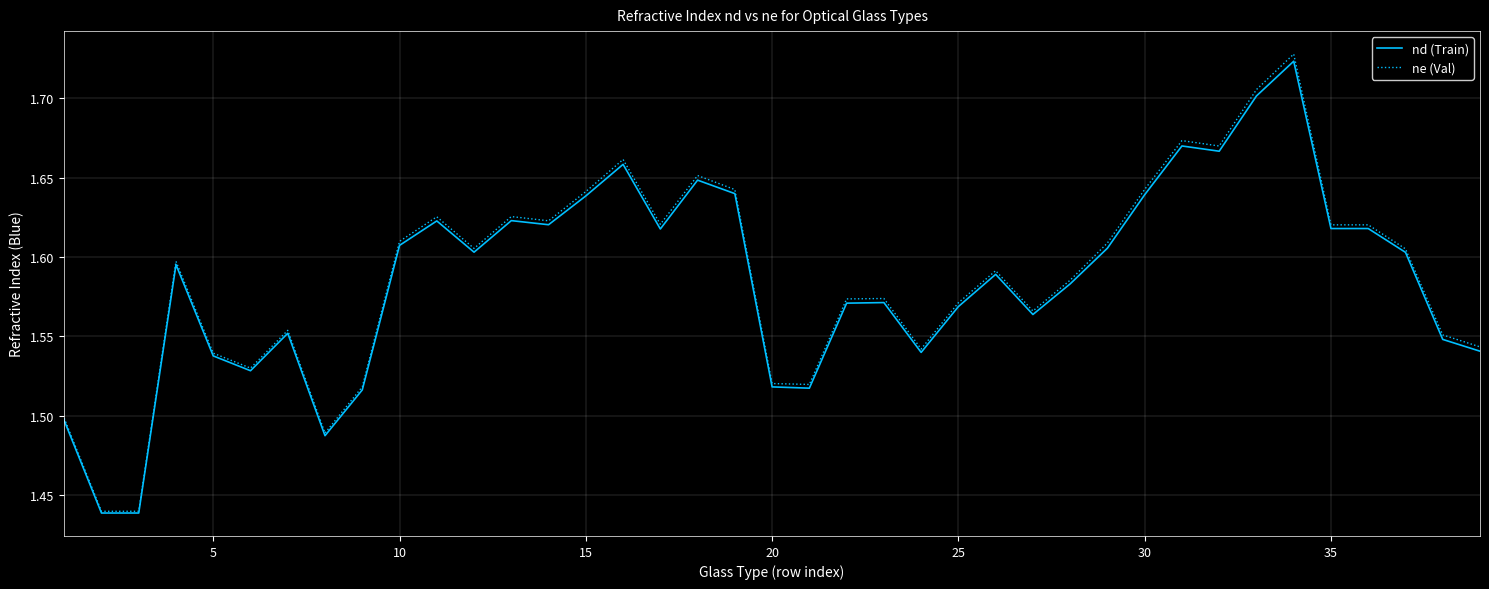

Which series has the largest range (max minus min)?

ne (Val)